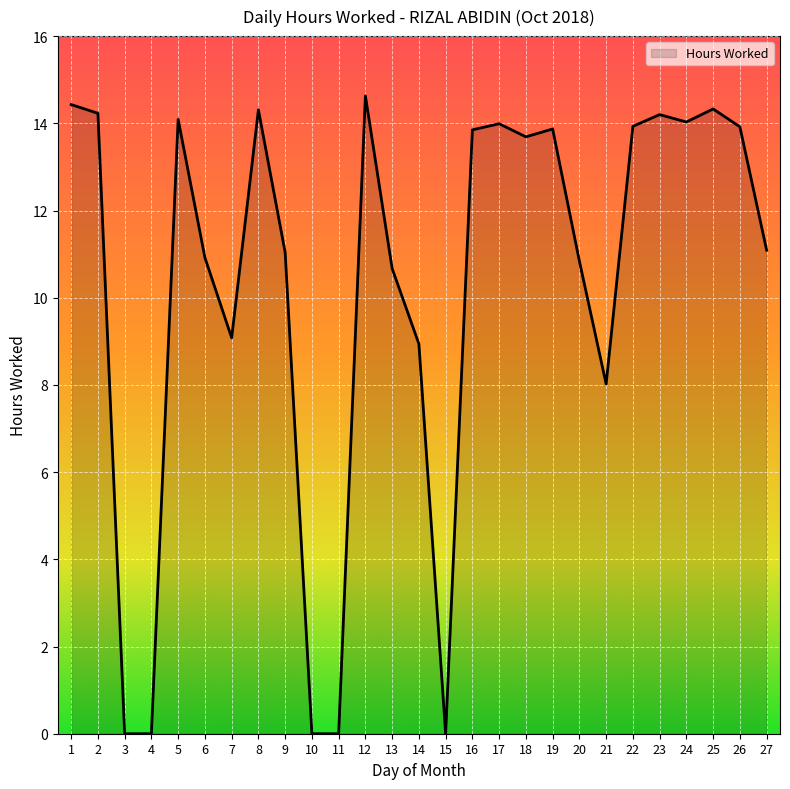

What is the difference between the maximum and minimum values?

14.6